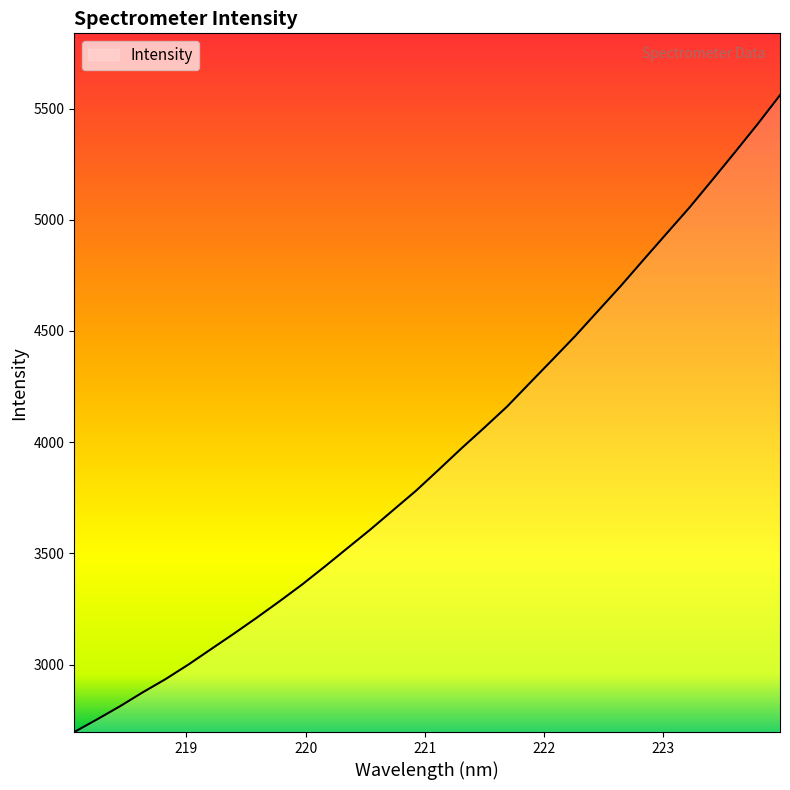

What is the difference between the maximum and minimum values?

2862.9